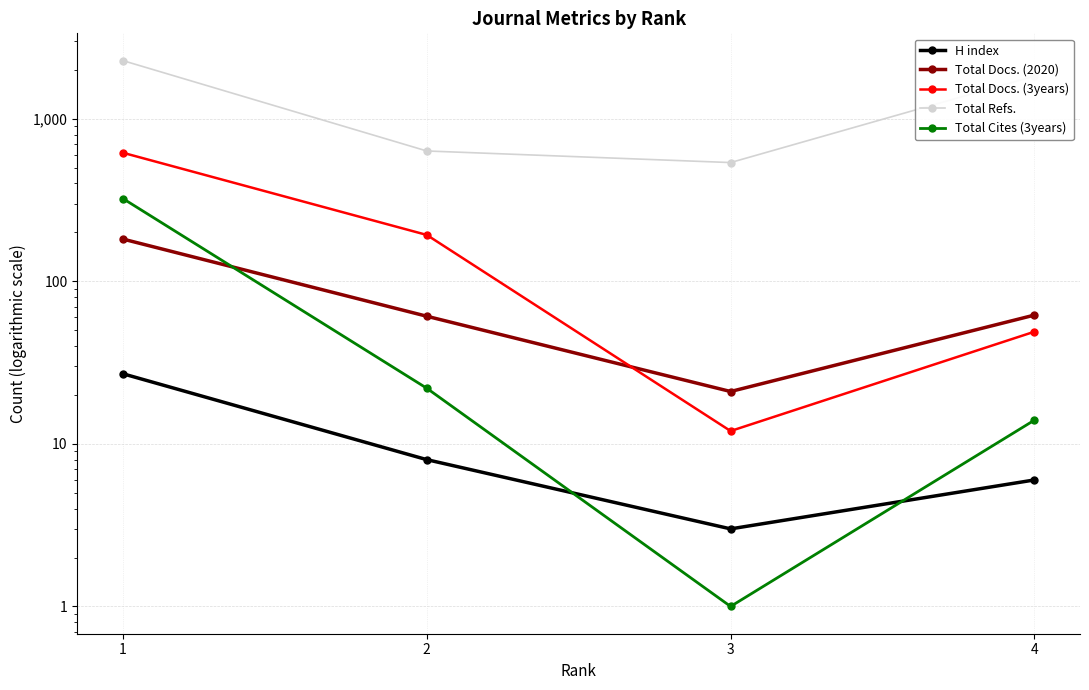

True or false: H index has a value of 3 at 3.

True